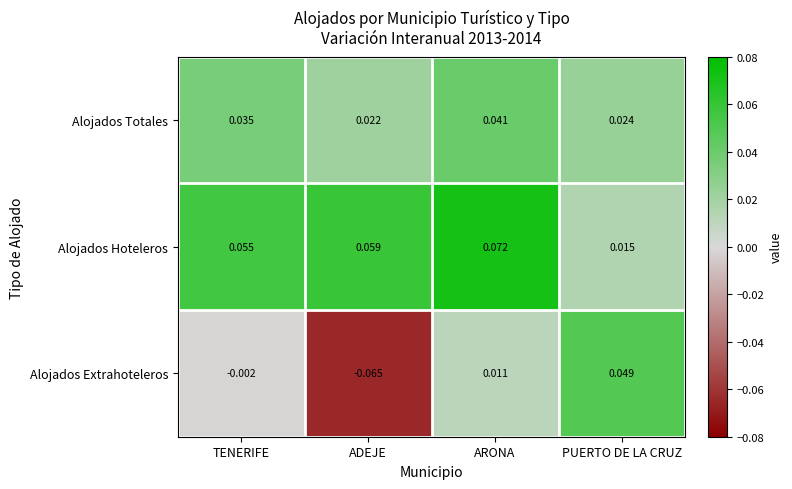

Which category has the lowest value in the Alojados Hoteleros series?

PUERTO DE LA CRUZ